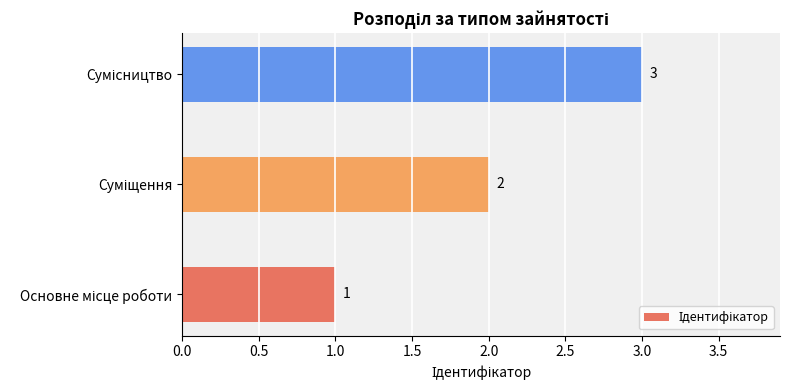

What is the maximum value shown in the chart?

3